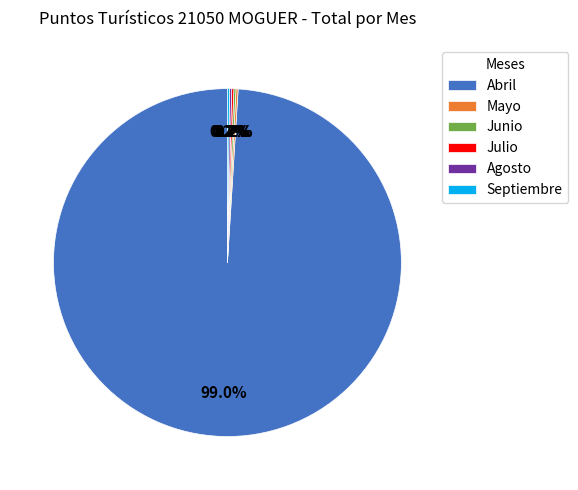

To the nearest percent, what is the average slice percentage?

17%